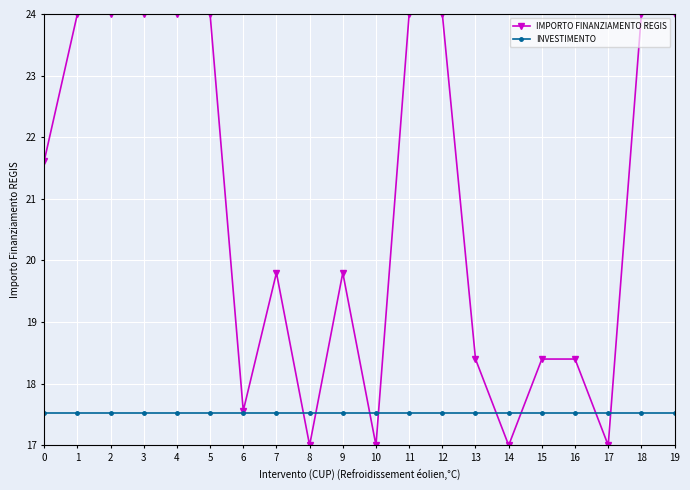

Which series changed the most between 16 and 19?

IMPORTO FINANZIAMENTO REGIS